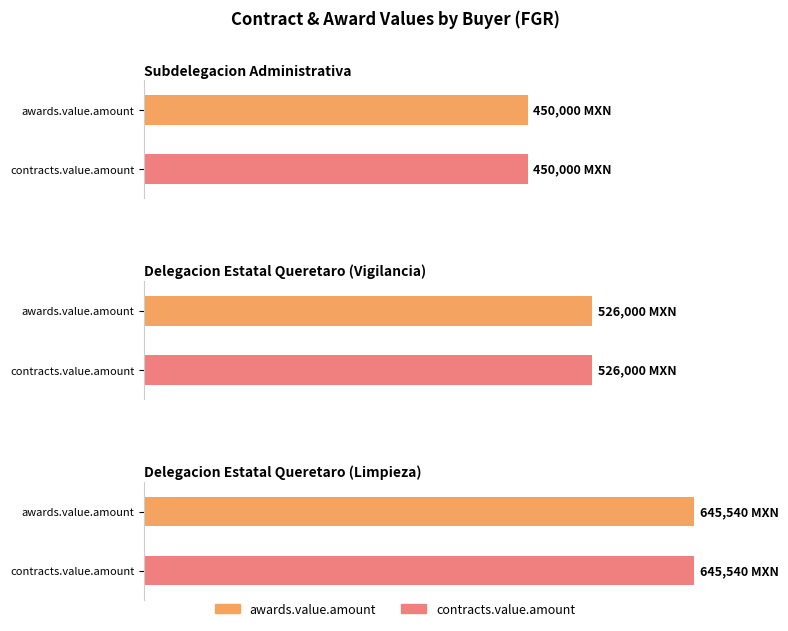

At which category does the chart reach its minimum across all series?

Subdelegacion Administrativa